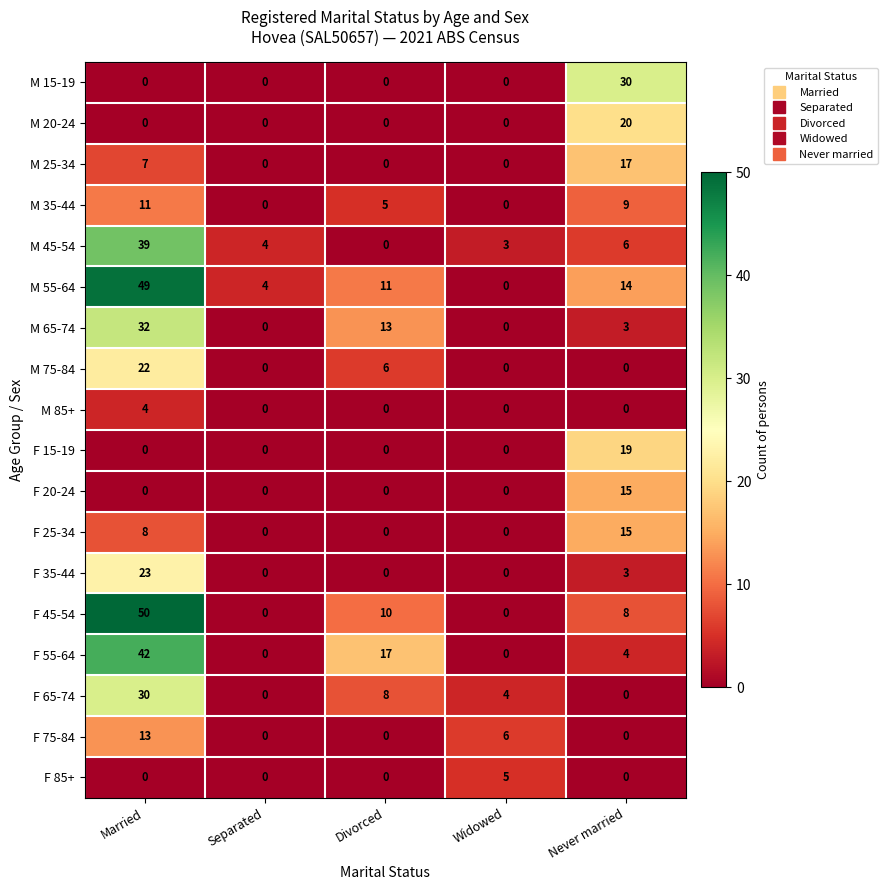

What is the spread (max minus min) of values at Separated?

4